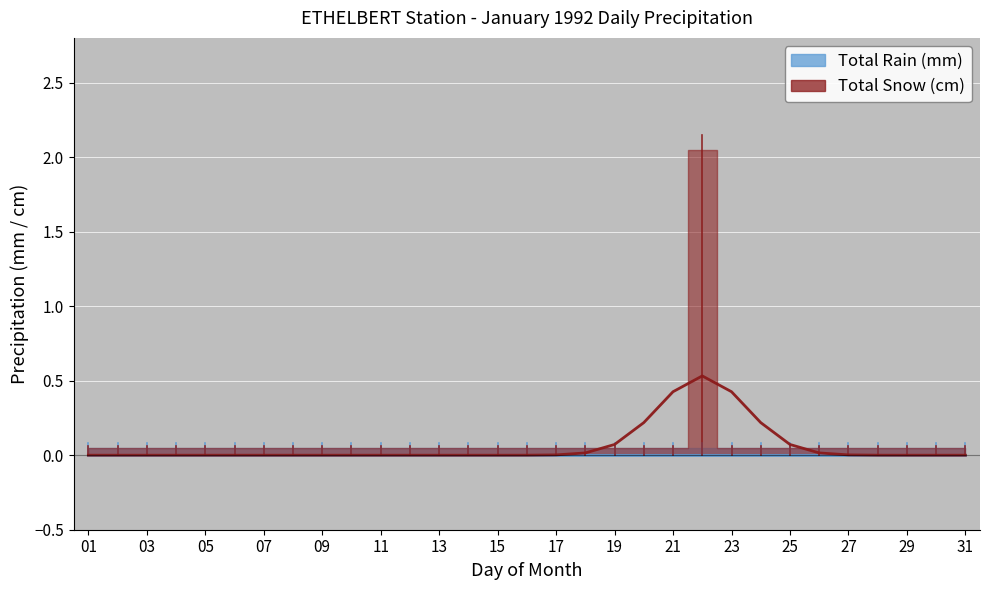

How many lines are shown in the chart?

2